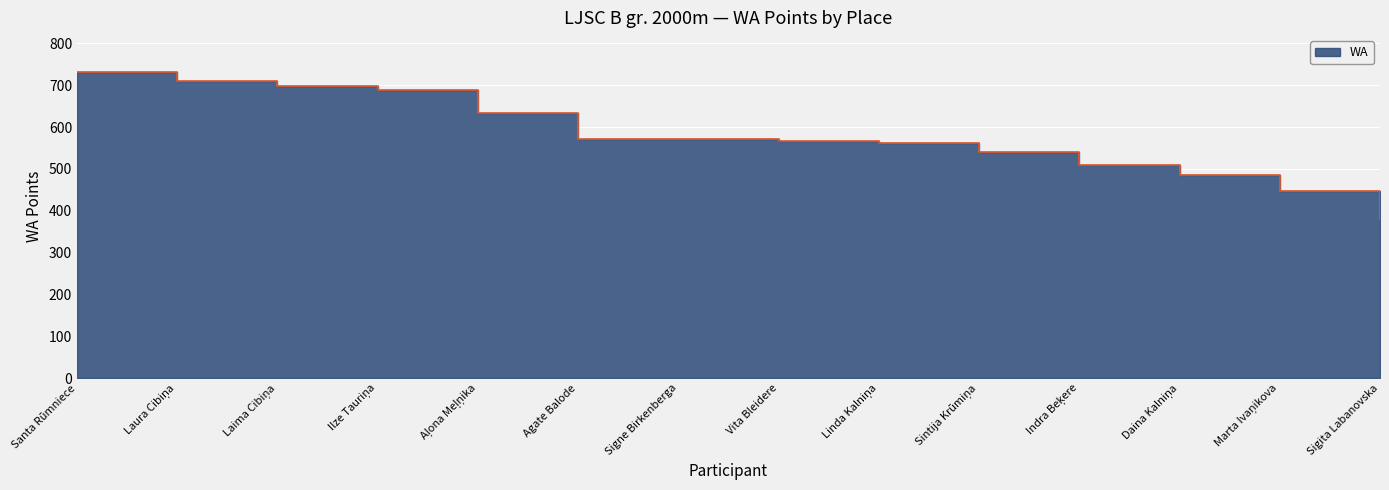

Is it true that the value at Sigita Labanovska is 381?

True